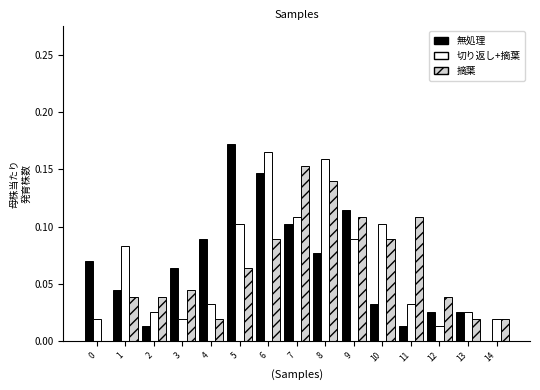

Which label corresponds to the largest value in the chart?

5